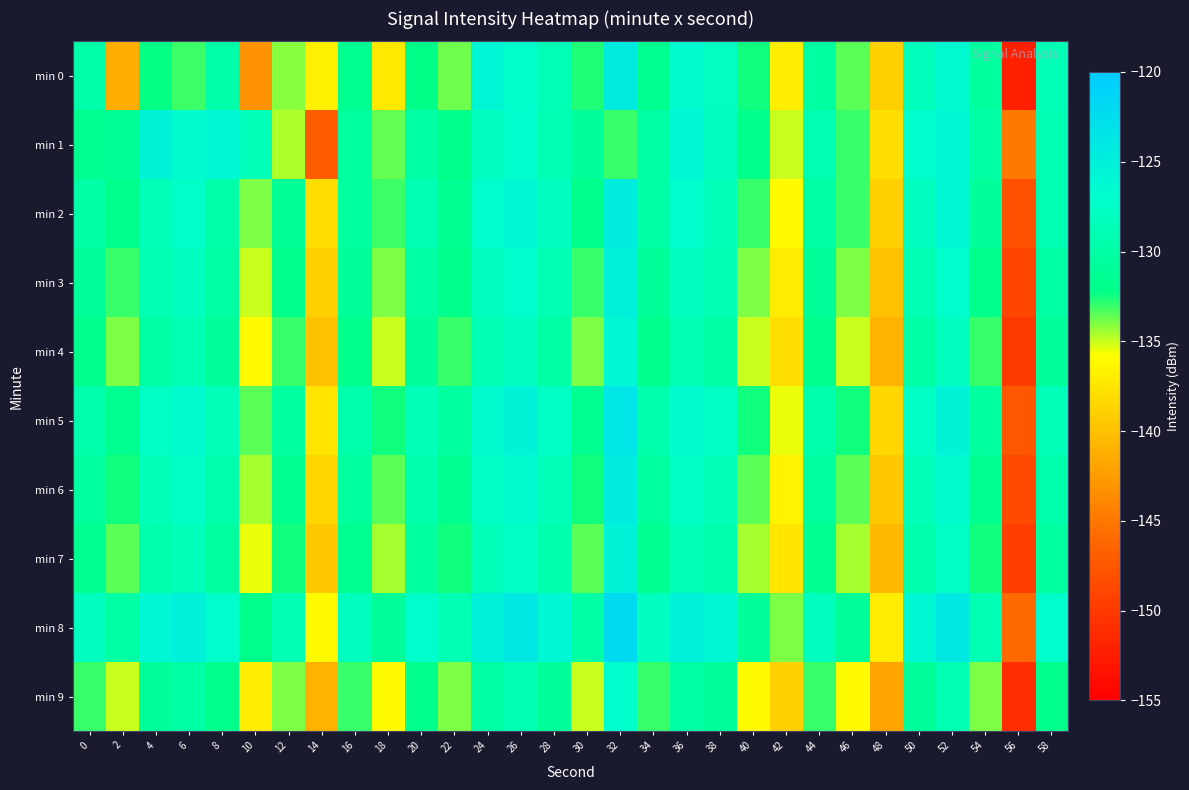

Reading left to right, what are all the values shown in this chart?

min 0: 0=-129.7	2=-141.3	4=-132.3	6=-133.1	8=-129.7	10=-143.2	12=-134.1	14=-136.7	16=-131.6	18=-137.2	20=-132.2	22=-133.8	24=-125.7	26=-127.1	28=-128.7	30=-132.7	32=-124.2	34=-131.8	36=-126.8	38=-127.8	40=-132.5	42=-136.8	44=-130.4	46=-133.5	48=-138.9	50=-128.3	52=-126.5	54=-130.6	56=-152.2	58=-128.8
min 1: 0=-131.5	2=-131.3	4=-125.4	6=-126.5	8=-126.0	10=-128.4	12=-134.7	14=-147.0	16=-130.5	18=-133.7	20=-130.0	22=-132.0	24=-128.0	26=-127.0	28=-129.0	30=-131.0	32=-133.0	34=-130.0	36=-126.0	38=-128.0	40=-132.0	42=-135.0	44=-129.0	46=-133.0	48=-138.0	50=-127.0	52=-126.0	54=-130.0	56=-145.0	58=-129.0
min 2: 0=-130.0	2=-132.0	4=-128.5	6=-127.3	8=-129.8	10=-134.0	12=-131.2	14=-138.0	16=-130.5	18=-133.1	20=-129.0	22=-131.5	24=-127.0	26=-126.0	28=-128.0	30=-132.0	32=-124.5	34=-130.0	36=-127.0	38=-128.5	40=-133.0	42=-136.0	44=-130.0	46=-133.0	48=-139.0	50=-128.0	52=-126.0	54=-131.0	56=-148.0	58=-129.0
min 3: 0=-131.0	2=-133.0	4=-129.0	6=-128.0	8=-130.0	10=-135.0	12=-132.0	14=-139.0	16=-131.0	18=-134.0	20=-130.0	22=-132.0	24=-128.0	26=-127.0	28=-129.0	30=-133.0	32=-125.0	34=-131.0	36=-128.0	38=-129.0	40=-134.0	42=-137.0	44=-131.0	46=-134.0	48=-140.0	50=-129.0	52=-127.0	54=-132.0	56=-149.0	58=-130.0
min 4: 0=-132.0	2=-134.0	4=-130.0	6=-129.0	8=-131.0	10=-136.0	12=-133.0	14=-140.0	16=-132.0	18=-135.0	20=-131.0	22=-133.0	24=-129.0	26=-128.0	28=-130.0	30=-134.0	32=-126.0	34=-132.0	36=-129.0	38=-130.0	40=-135.0	42=-138.0	44=-132.0	46=-135.0	48=-141.0	50=-130.0	52=-128.0	54=-133.0	56=-150.0	58=-131.0
min 5: 0=-129.5	2=-131.5	4=-127.5	6=-126.5	8=-128.5	10=-133.5	12=-130.5	14=-137.5	16=-129.5	18=-132.5	20=-128.5	22=-130.5	24=-126.5	26=-125.5	28=-127.5	30=-131.5	32=-123.5	34=-129.5	36=-126.5	38=-127.5	40=-132.5	42=-135.5	44=-129.5	46=-132.5	48=-138.5	50=-127.5	52=-125.5	54=-130.5	56=-147.5	58=-128.5
min 6: 0=-130.5	2=-132.5	4=-128.5	6=-127.5	8=-129.5	10=-134.5	12=-131.5	14=-138.5	16=-130.5	18=-133.5	20=-129.5	22=-131.5	24=-127.5	26=-126.5	28=-128.5	30=-132.5	32=-124.5	34=-130.5	36=-127.5	38=-128.5	40=-133.5	42=-136.5	44=-130.5	46=-133.5	48=-139.5	50=-128.5	52=-126.5	54=-131.5	56=-148.5	58=-129.5
min 7: 0=-131.5	2=-133.5	4=-129.5	6=-128.5	8=-130.5	10=-135.5	12=-132.5	14=-139.5	16=-131.5	18=-134.5	20=-130.5	22=-132.5	24=-128.5	26=-127.5	28=-129.5	30=-133.5	32=-125.5	34=-131.5	36=-128.5	38=-129.5	40=-134.5	42=-137.5	44=-131.5	46=-134.5	48=-140.5	50=-129.5	52=-127.5	54=-132.5	56=-149.5	58=-130.5
min 8: 0=-128.0	2=-130.0	4=-126.0	6=-125.0	8=-127.0	10=-132.0	12=-129.0	14=-136.0	16=-128.0	18=-131.0	20=-127.0	22=-129.0	24=-125.0	26=-124.0	28=-126.0	30=-130.0	32=-122.0	34=-128.0	36=-125.0	38=-126.0	40=-131.0	42=-134.0	44=-128.0	46=-131.0	48=-137.0	50=-126.0	52=-124.0	54=-129.0	56=-146.0	58=-127.0
min 9: 0=-133.0	2=-135.0	4=-131.0	6=-130.0	8=-132.0	10=-137.0	12=-134.0	14=-141.0	16=-133.0	18=-136.0	20=-132.0	22=-134.0	24=-130.0	26=-129.0	28=-131.0	30=-135.0	32=-127.0	34=-133.0	36=-130.0	38=-131.0	40=-136.0	42=-139.0	44=-133.0	46=-136.0	48=-142.0	50=-131.0	52=-129.0	54=-134.0	56=-151.0	58=-132.0